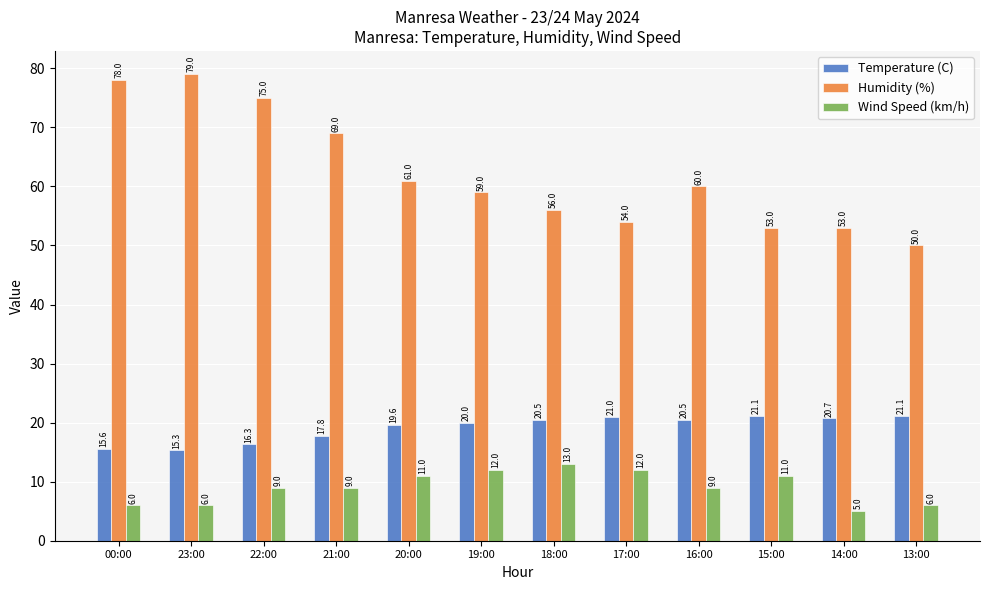

Is the value of Temperature (C) at 14:00 greater than the value of Wind Speed (km/h) at 22:00?

Yes